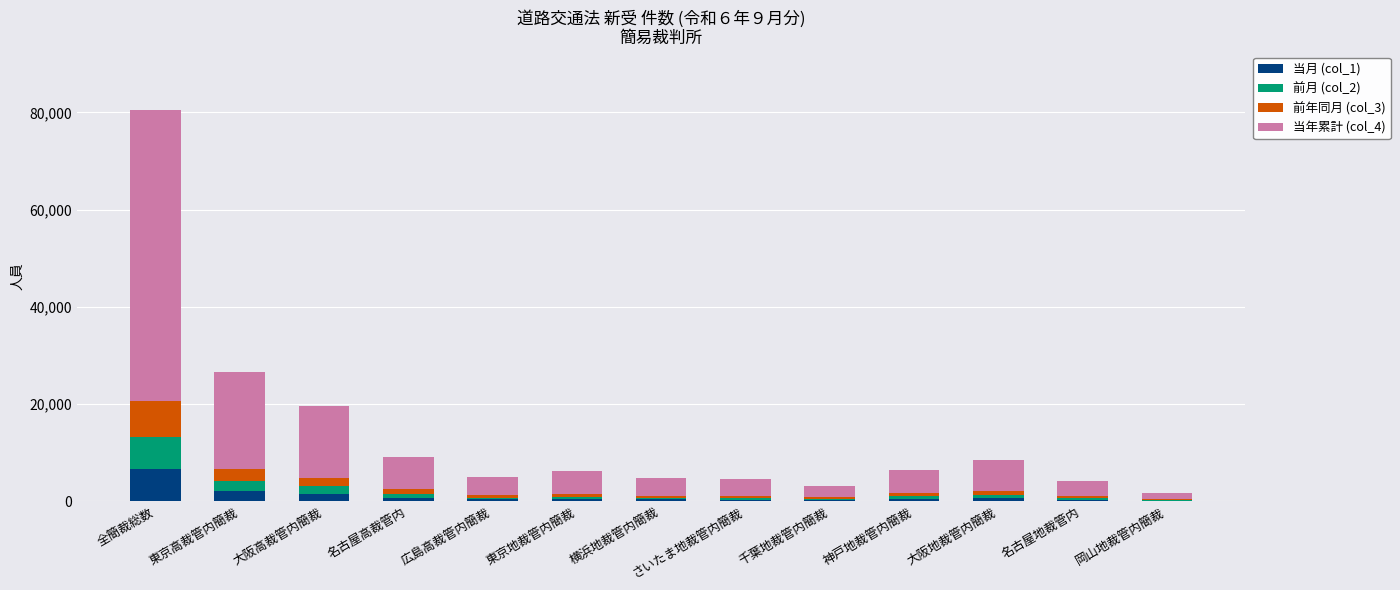

At which category is the sum across all series the highest?

全簡裁総数